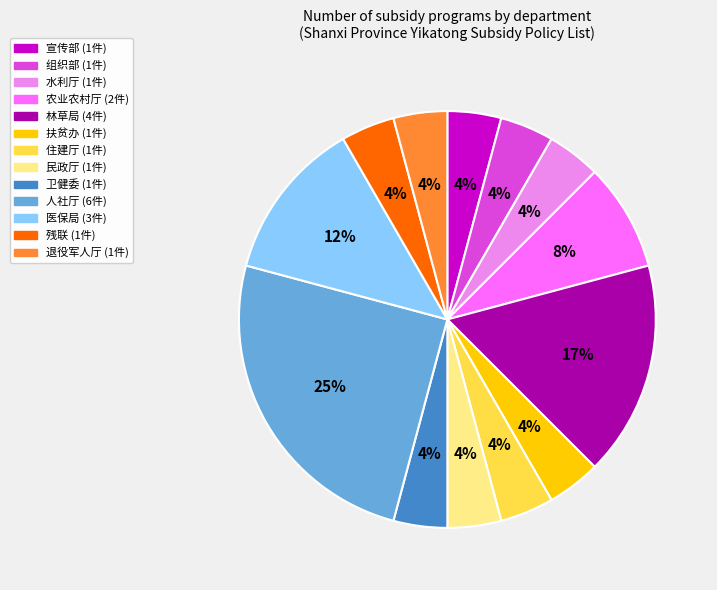

Is there any slice that represents more than half of the pie?

No